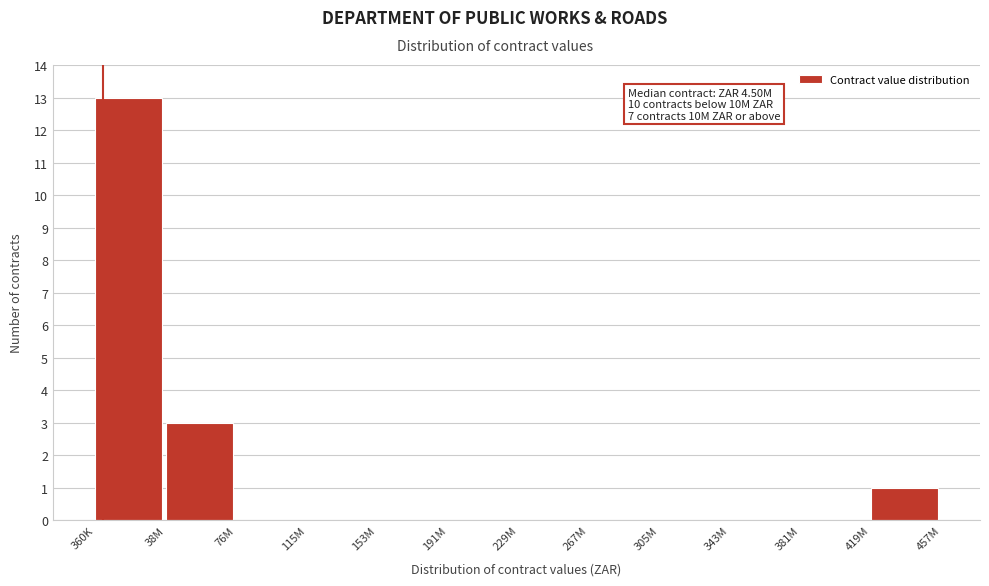

Reading left to right, transcribe all the data shown in this chart.

360K=13	38M=3	76M=0	115M=0	153M=0	191M=0	229M=0	267M=0	305M=0	343M=0	381M=0	419M=1